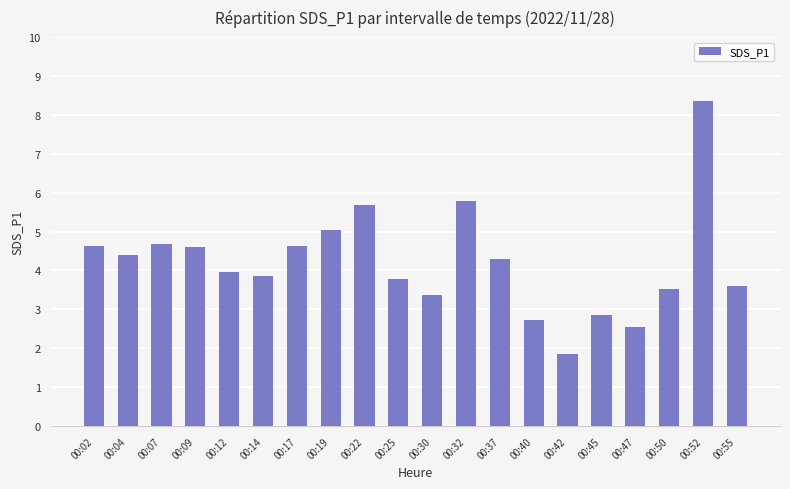

What is the average value?

4.2